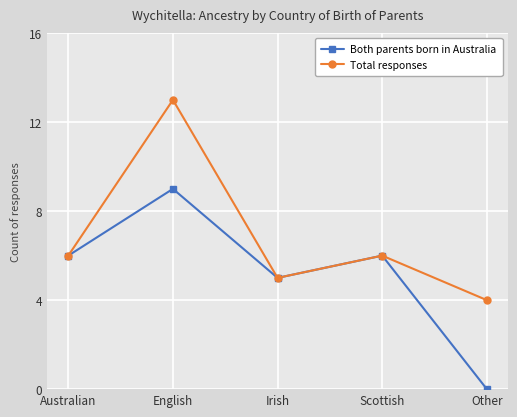

What is the lowest value of the Total responses series?

4